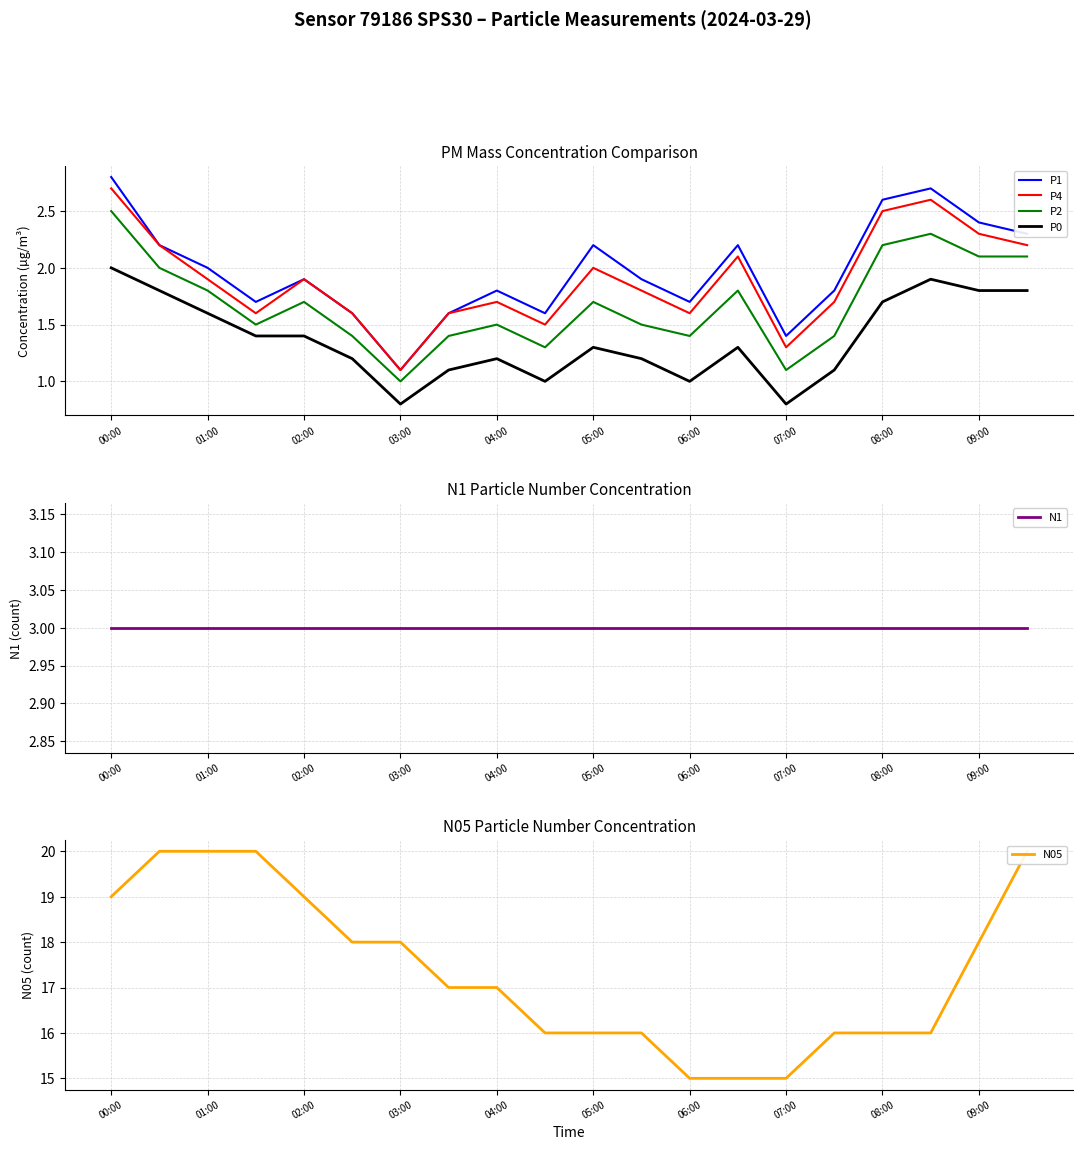

Read the P0 value at 08:00.

1.7